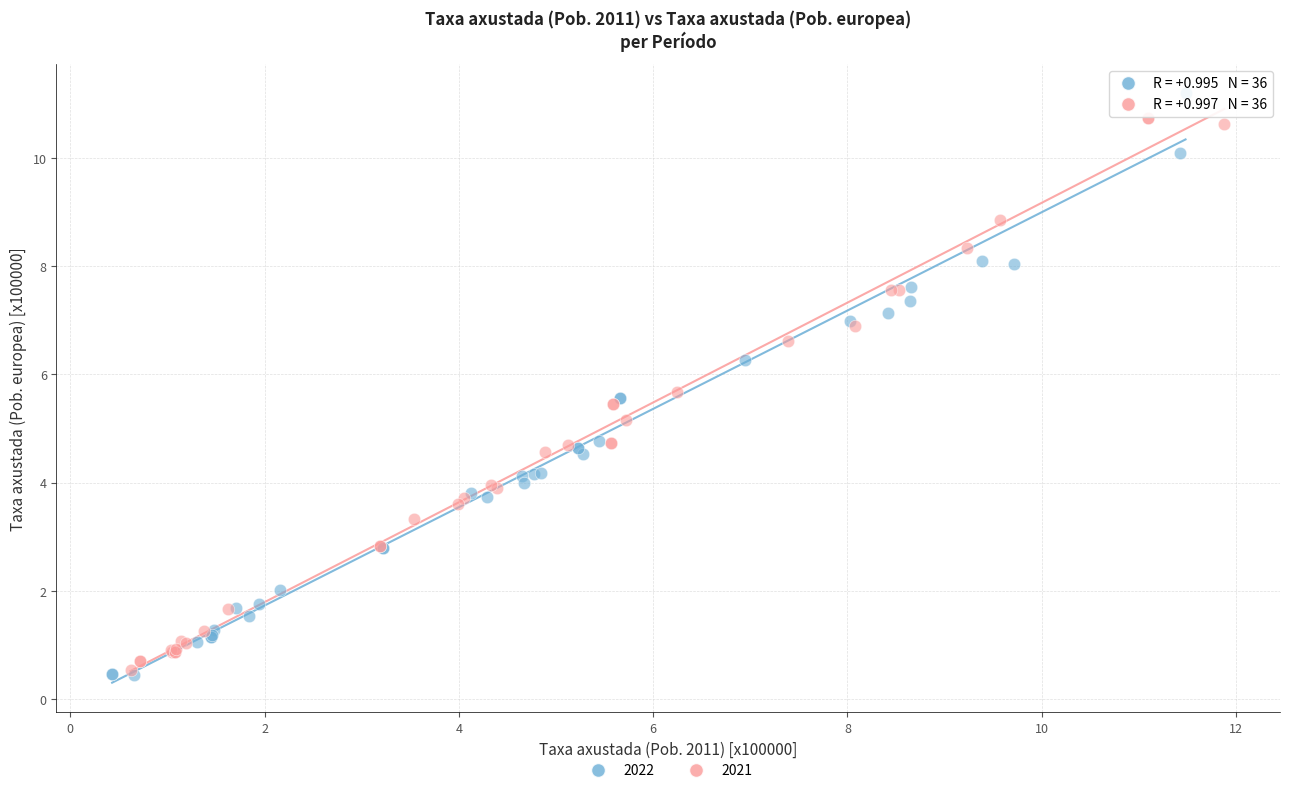

Which series has the widest spread of Y values?

2022